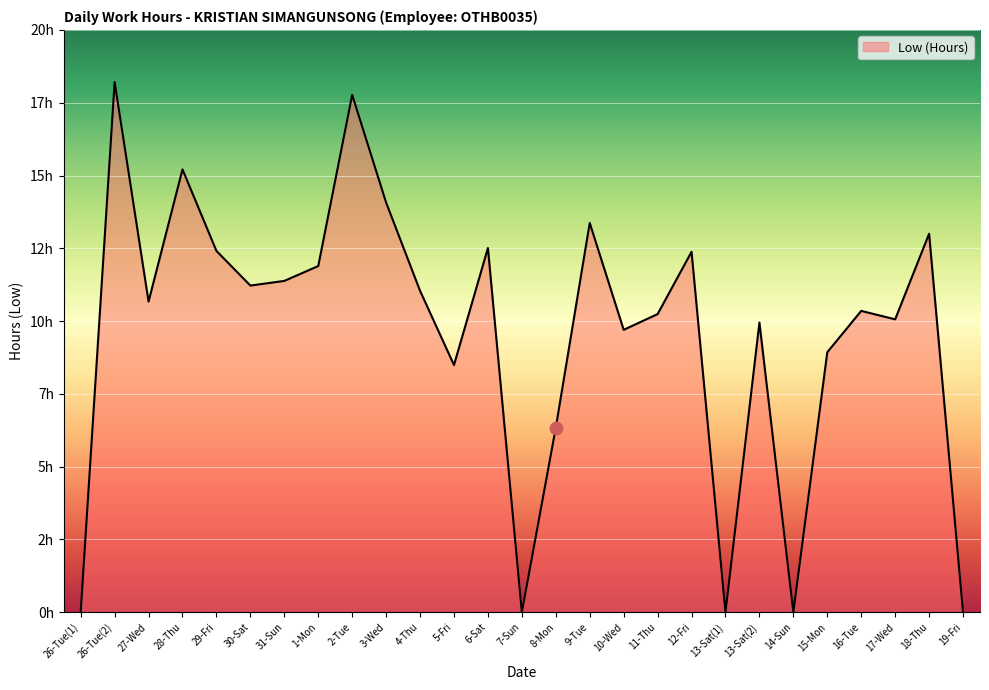

Does the chart have visible grid lines?

Yes